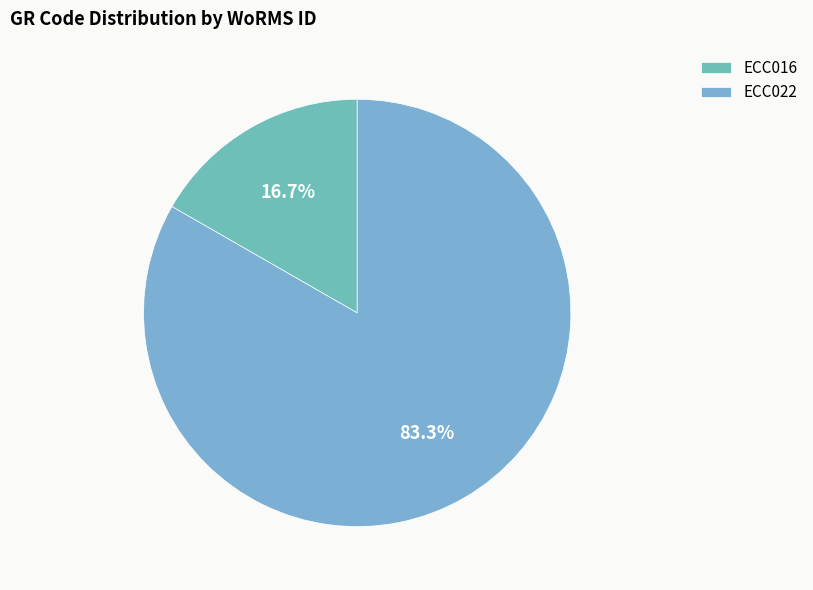

The ECC016 slice represents 25% of the pie. True or false?

False